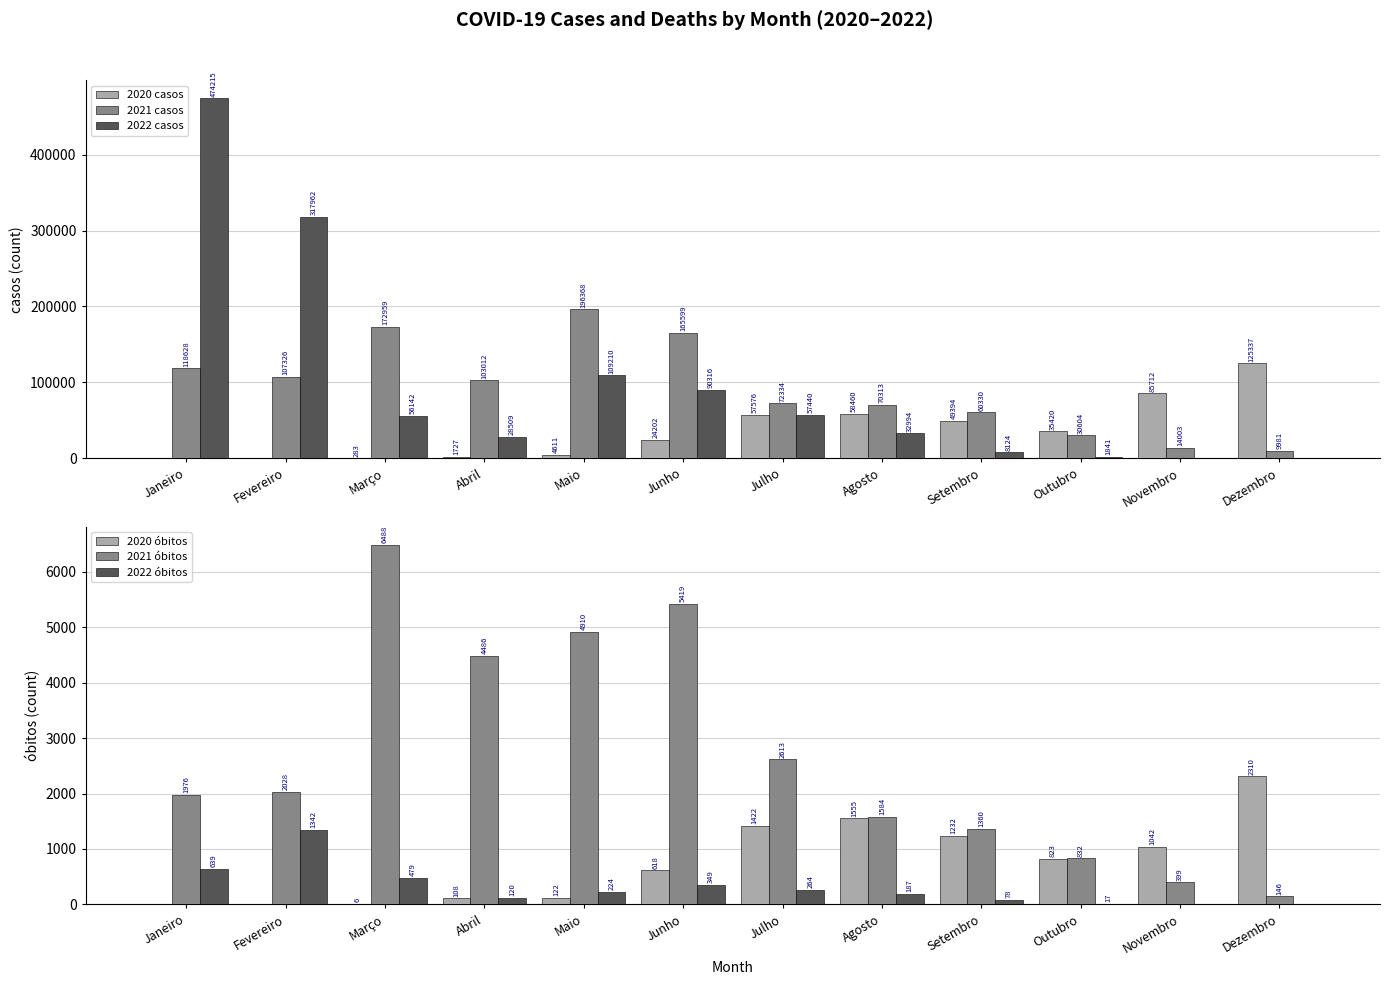

What is the sum of the 2021 casos values at Setembro and Janeiro?

178958